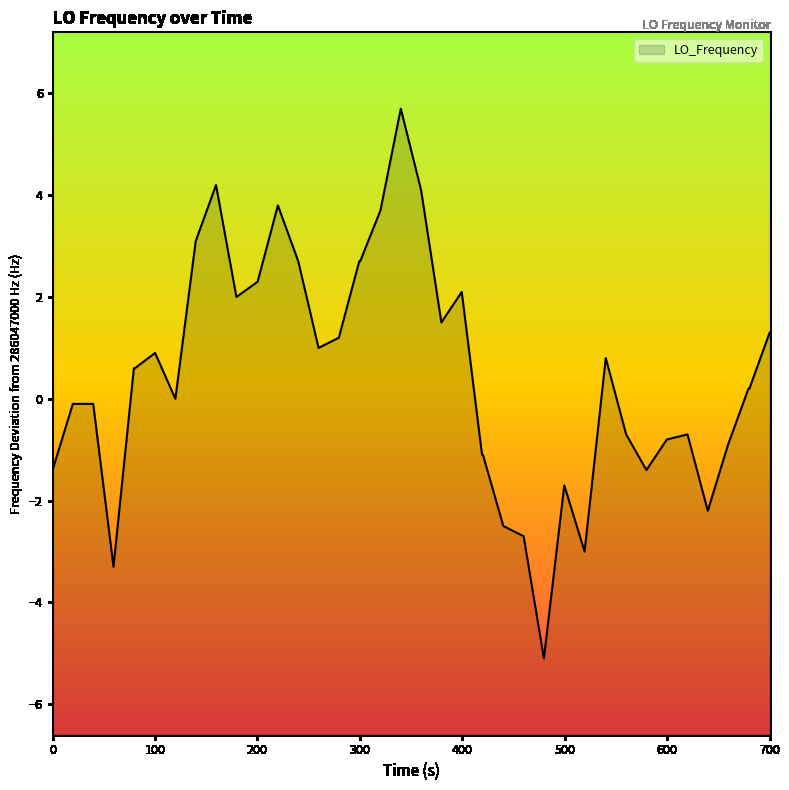

What is the greatest value displayed?

5.7